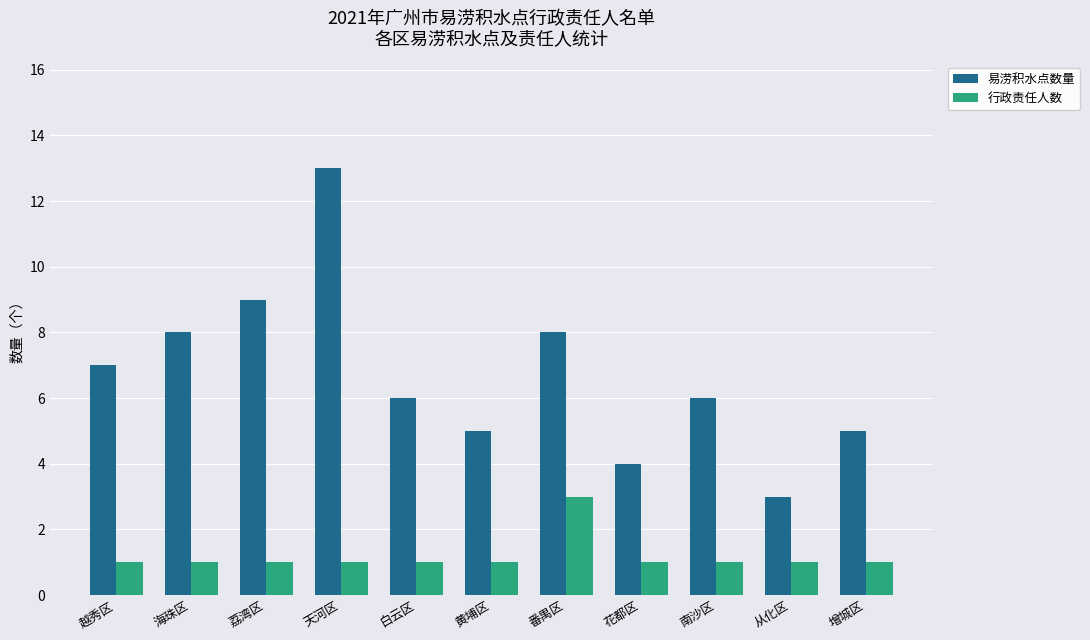

What is the minimum value for 行政责任人数?

1